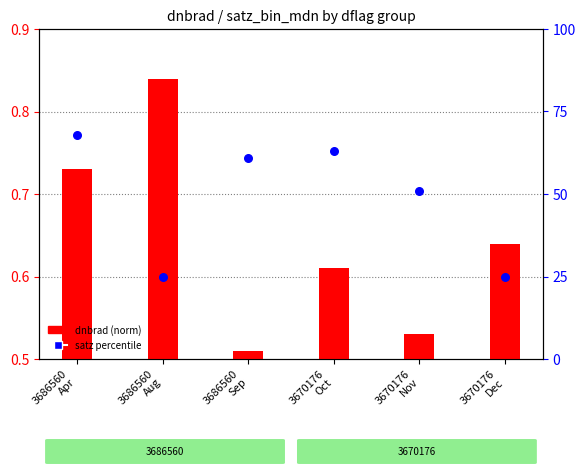

Which series has the largest total across all categories?

satz percentile